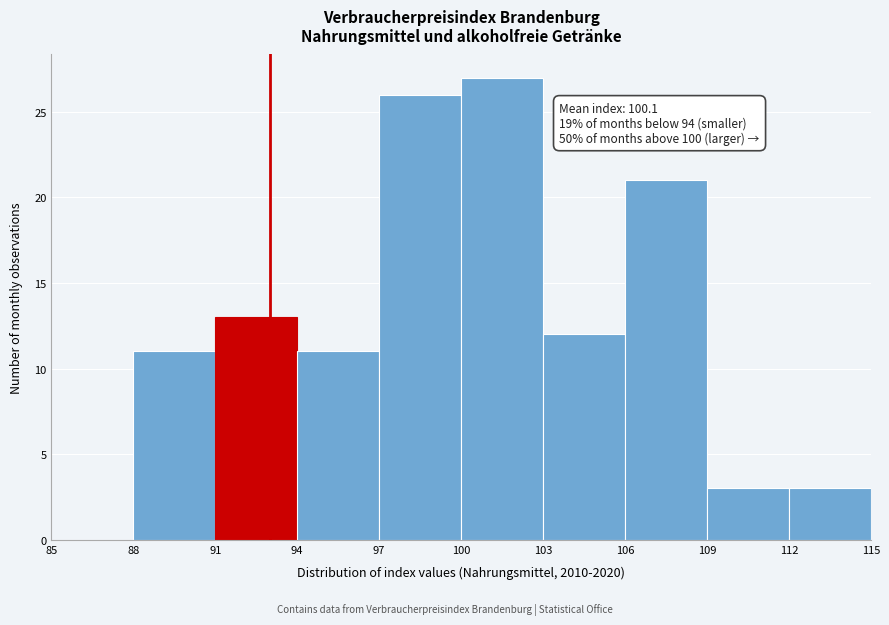

Over which range of the x-axis is the bar tallest?

100 to 103